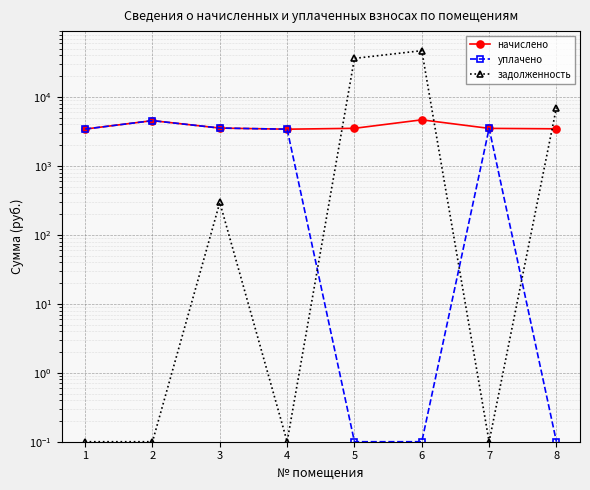

What is the average value of the задолженность series?

11317.0